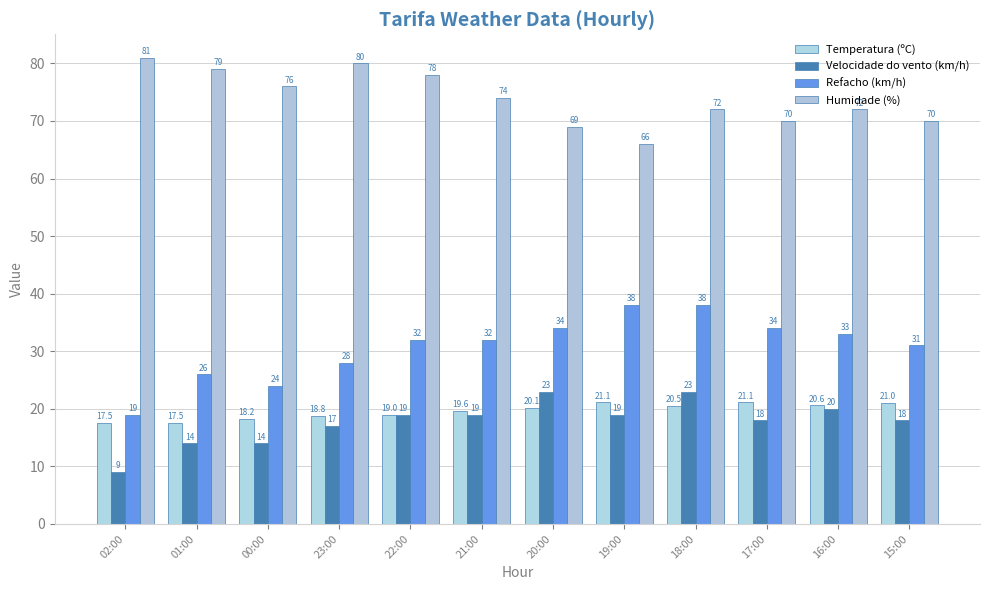

Which series changed the most between 18:00 and 15:00?

Refacho (km/h)